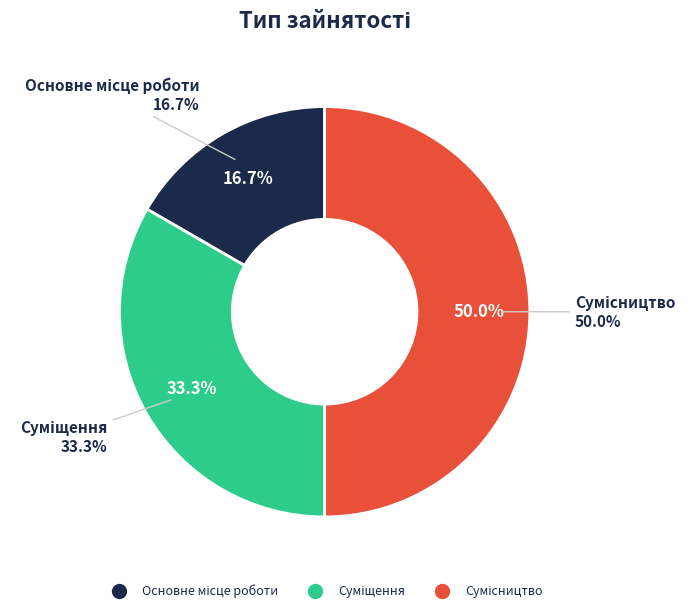

To the nearest percent, what is the average slice percentage?

33%